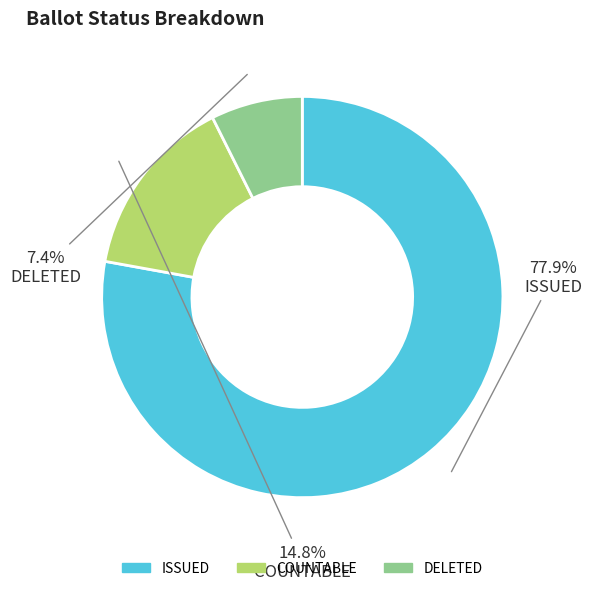

To the nearest percent, what is the average slice percentage?

33%